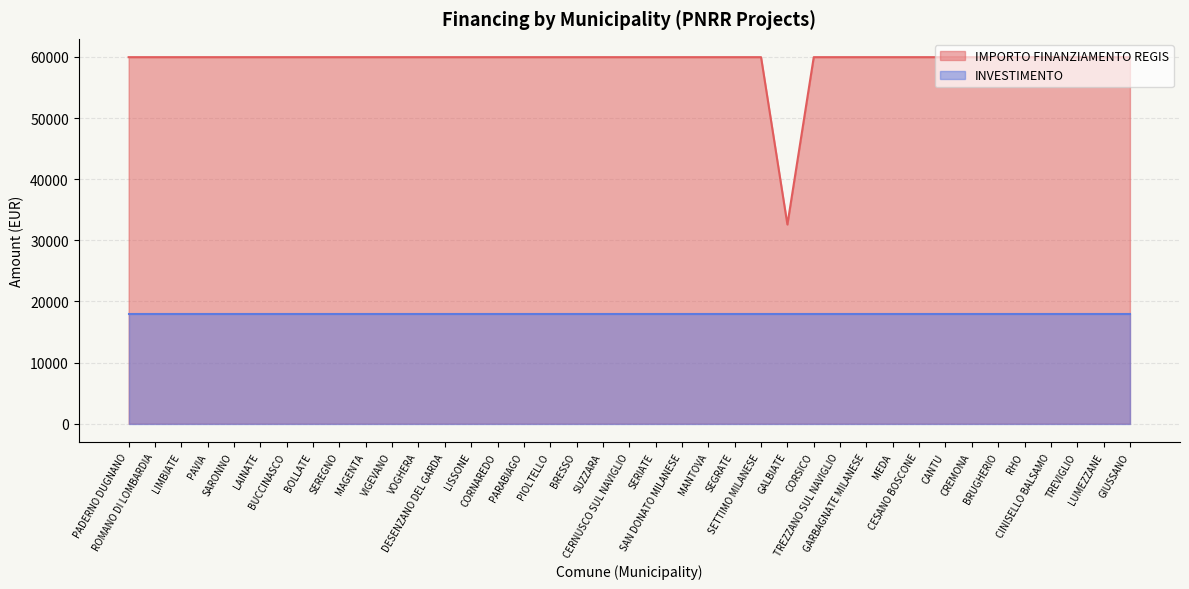

Reading right to left, what are all the values shown in this chart?

59966	59966	59966	59966	59966	59966	59966	59966	59966	59966	59966	59966	59966	32589	59966	59966	59966	59966	59966	59966	59966	59966	59966	59966	59966	59966	59966	59966	59966	59966	59966	59966	59966	59966	59966	59966	59966	59966	59966